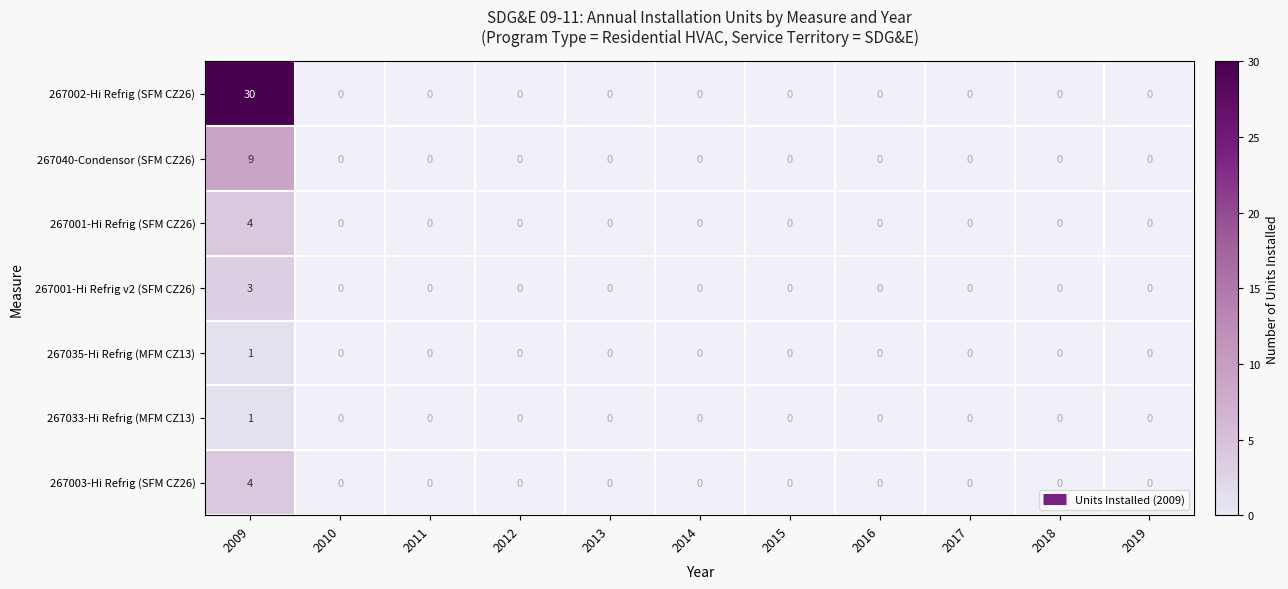

At which category is the sum across all series the highest?

2009